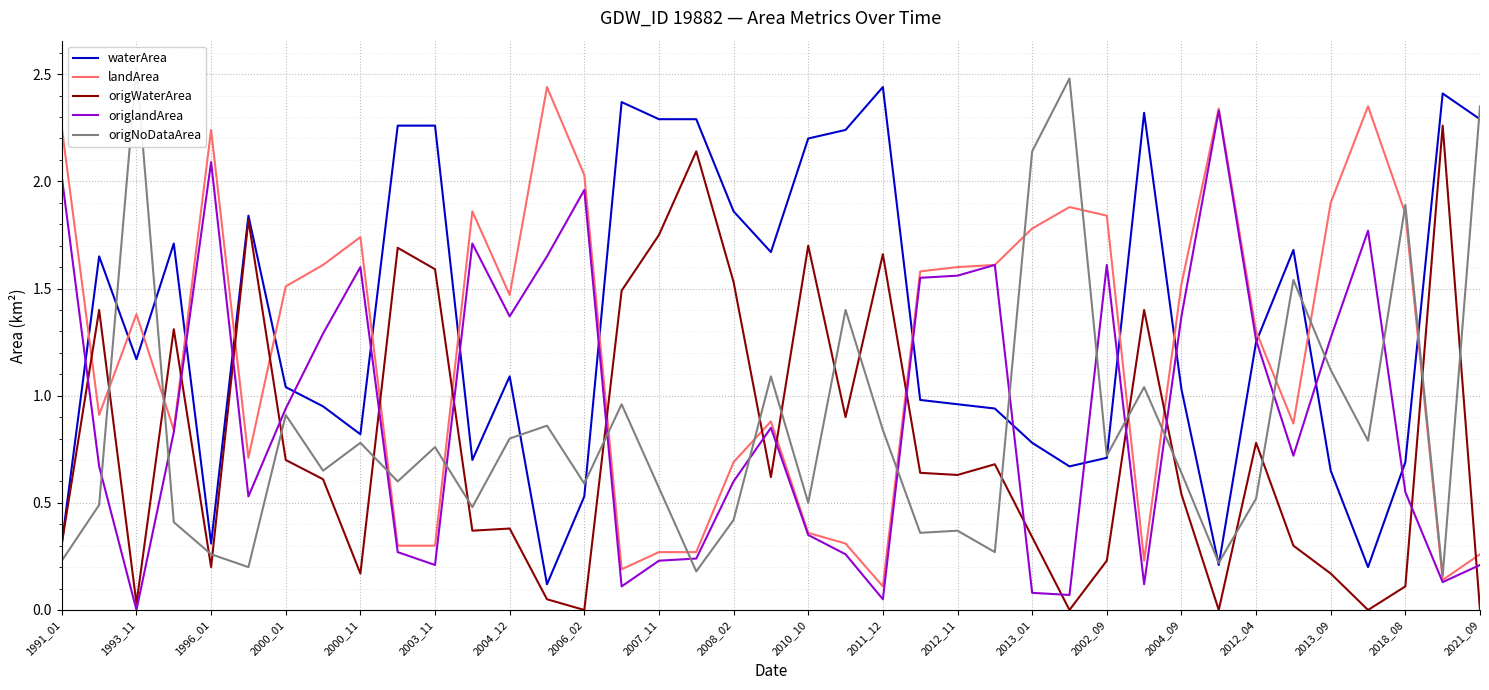

Where is the first local minimum for origWaterArea?

1993_11